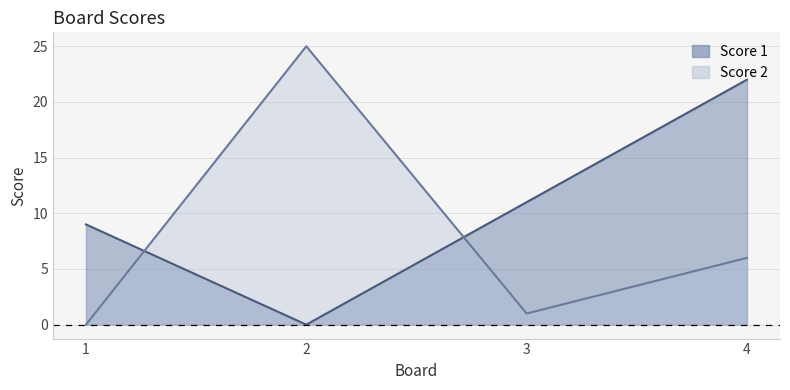

The value of Score 1 at 2 is 0. True or false?

True